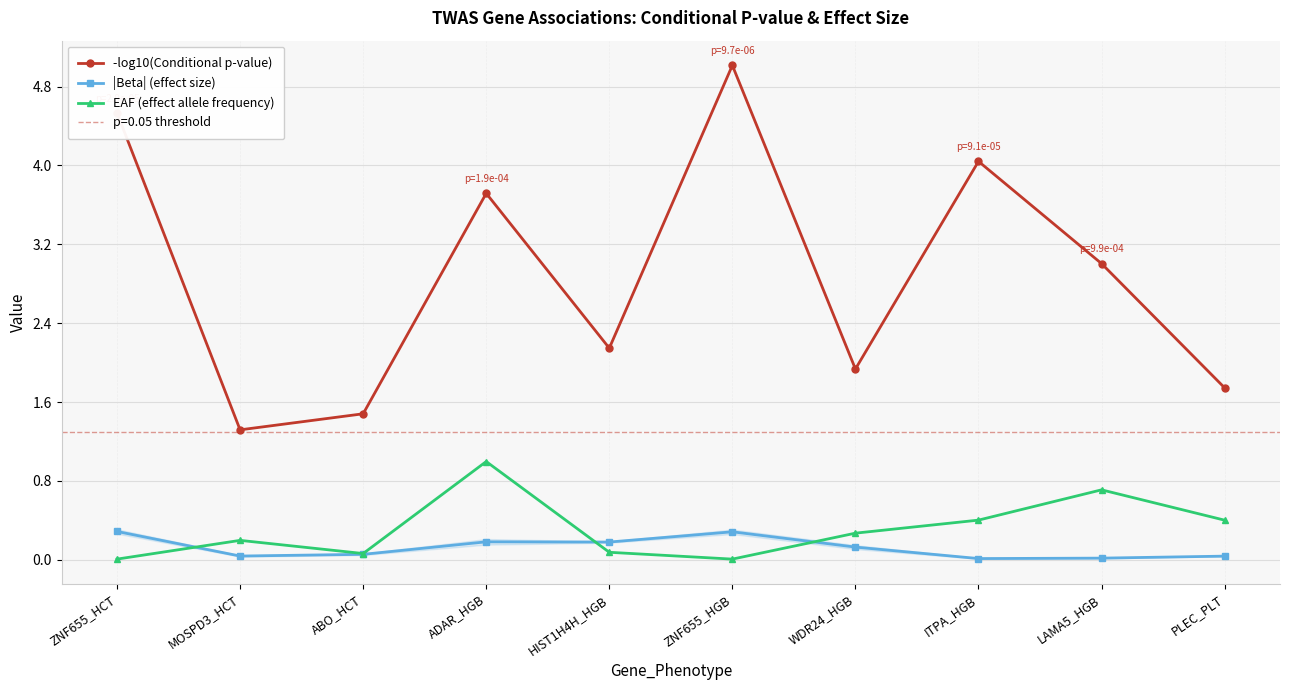

At how many categories does at least one series exceed 3?

5